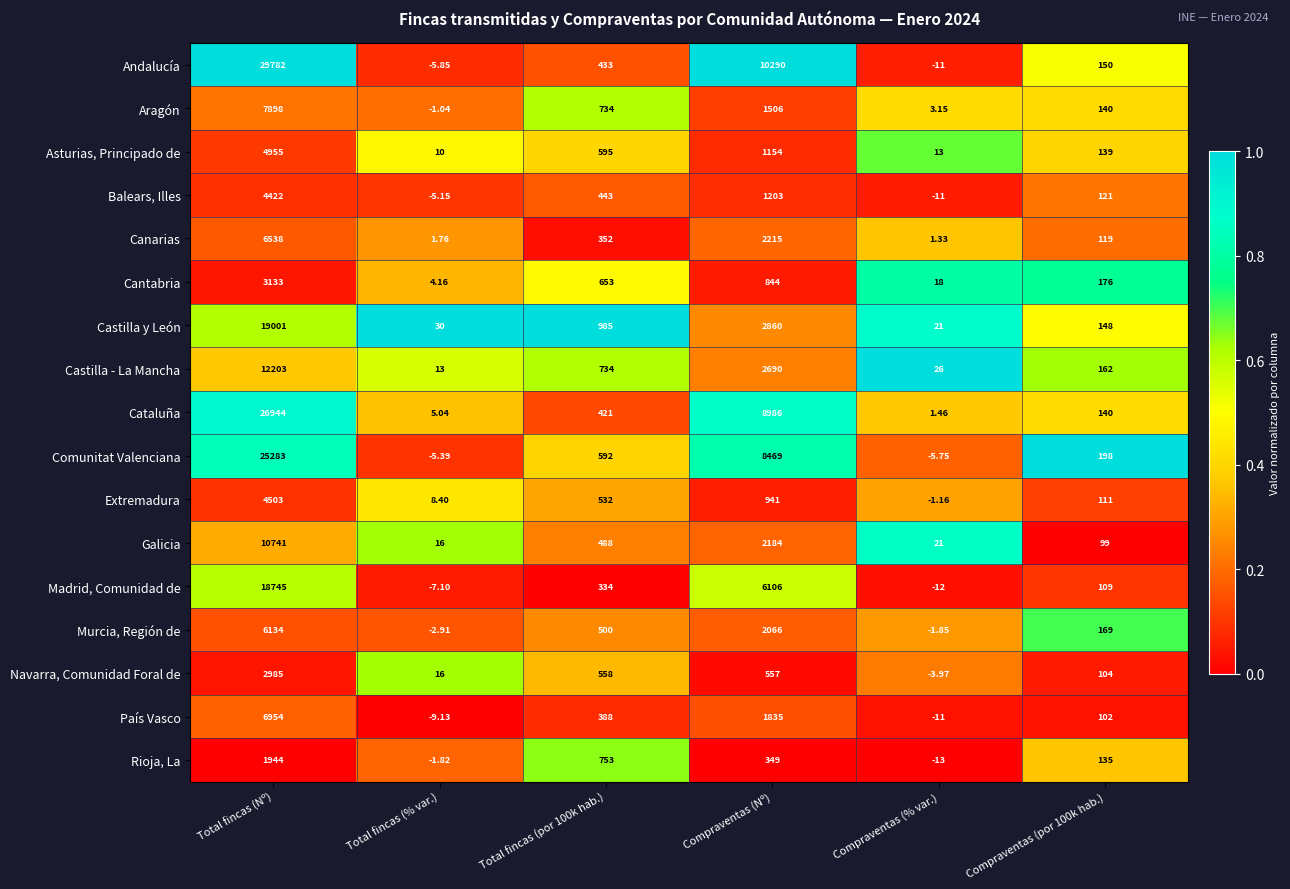

At how many categories does at least one series exceed 0?

6